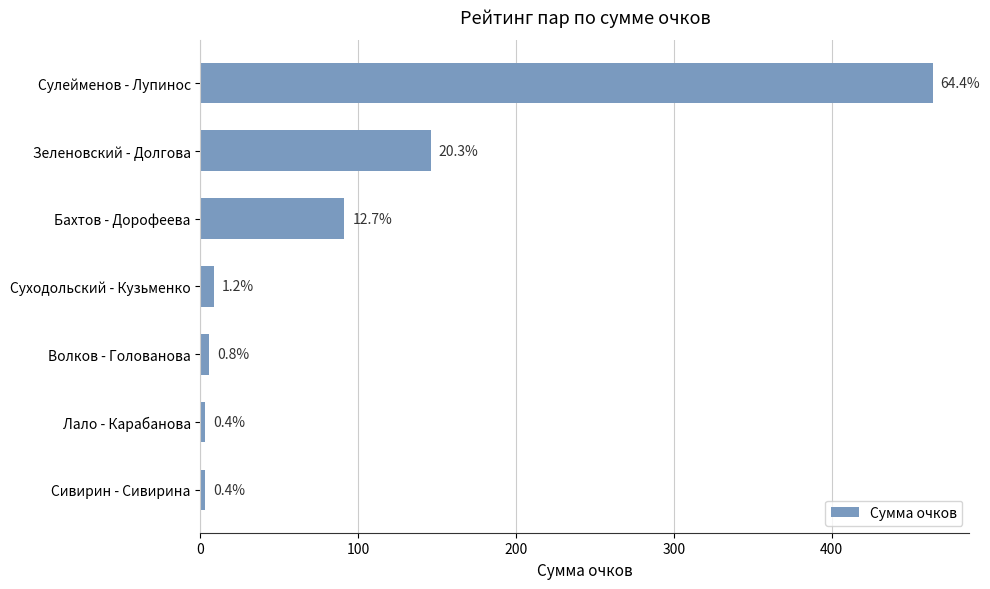

How many bars are there in total?

7